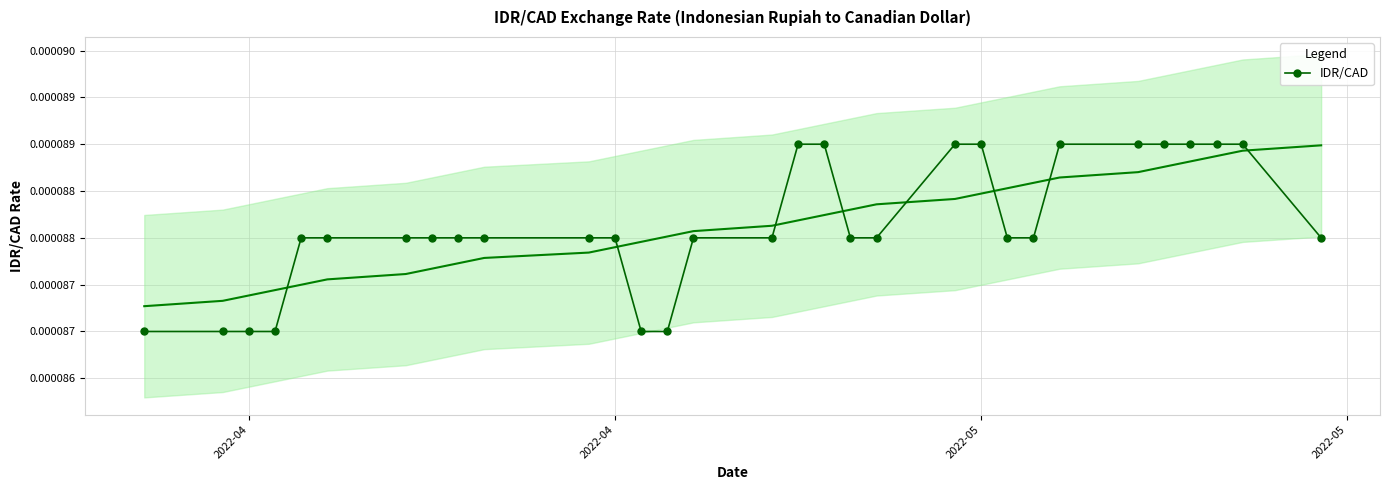

How many distinct data groups are displayed?

1